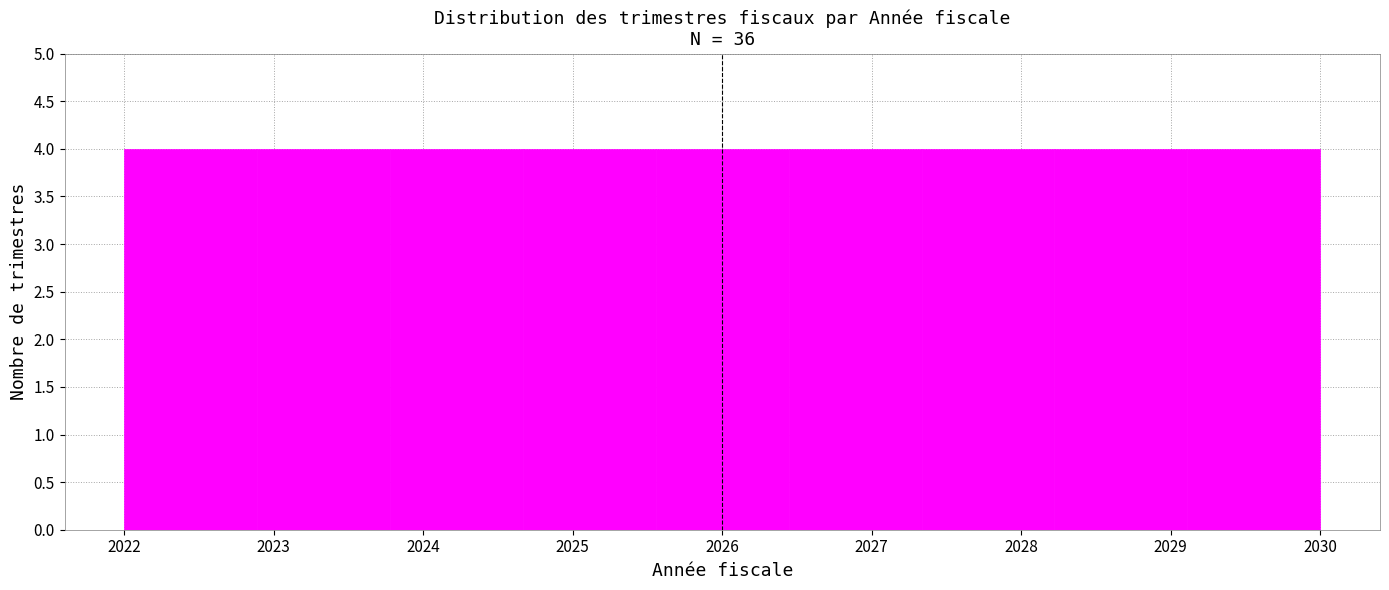

Reading left to right, list every bar in this chart as the range it spans on the x-axis followed by its height. Neither the bar edges nor the heights are printed on the chart, so give them approximately, as read against the axes.

2022.0 to 2022.9: 4
2022.9 to 2023.8: 4
2023.8 to 2024.7: 4
2024.7 to 2025.6: 4
2025.6 to 2026.4: 4
2026.4 to 2027.3: 4
2027.3 to 2028.2: 4
2028.2 to 2029.1: 4
2029.1 to 2030.0: 4